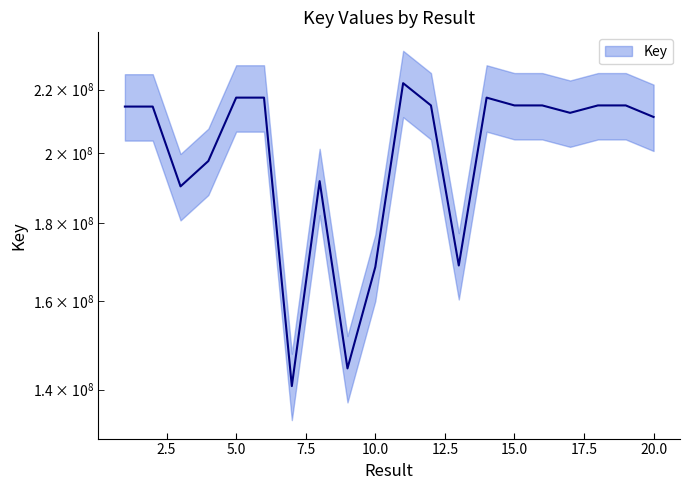

Read the value at 6.

217396862